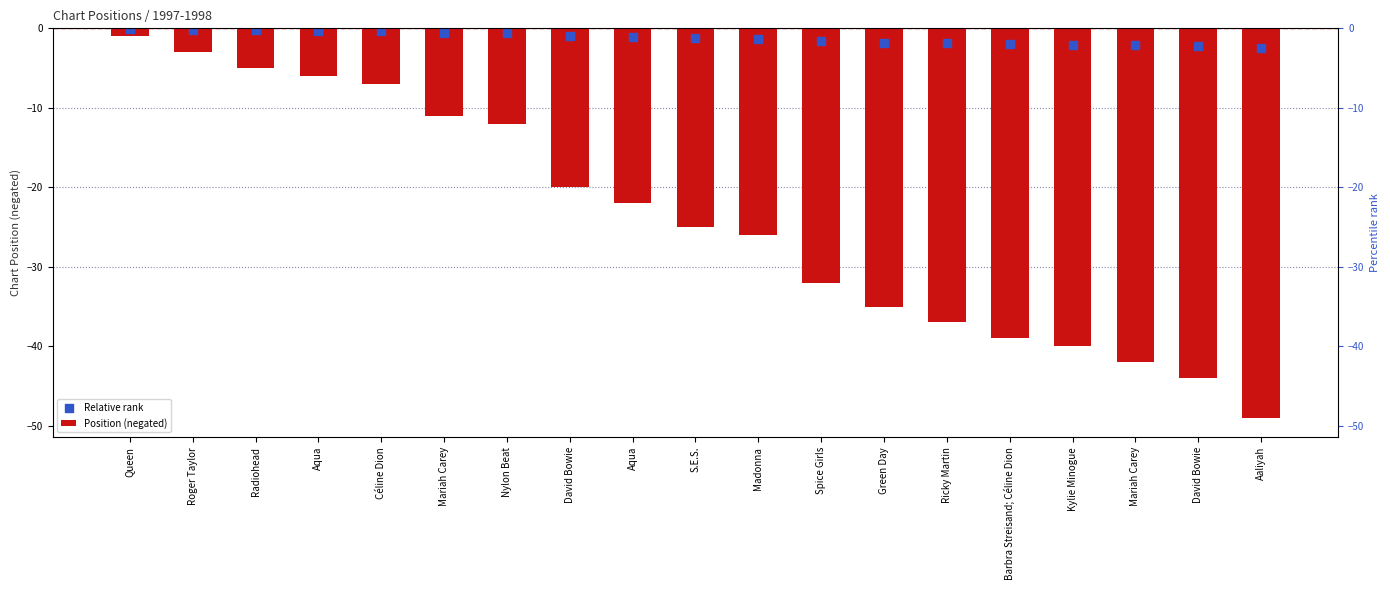

What are all the series names shown in the legend?

Position (negated), Relative rank